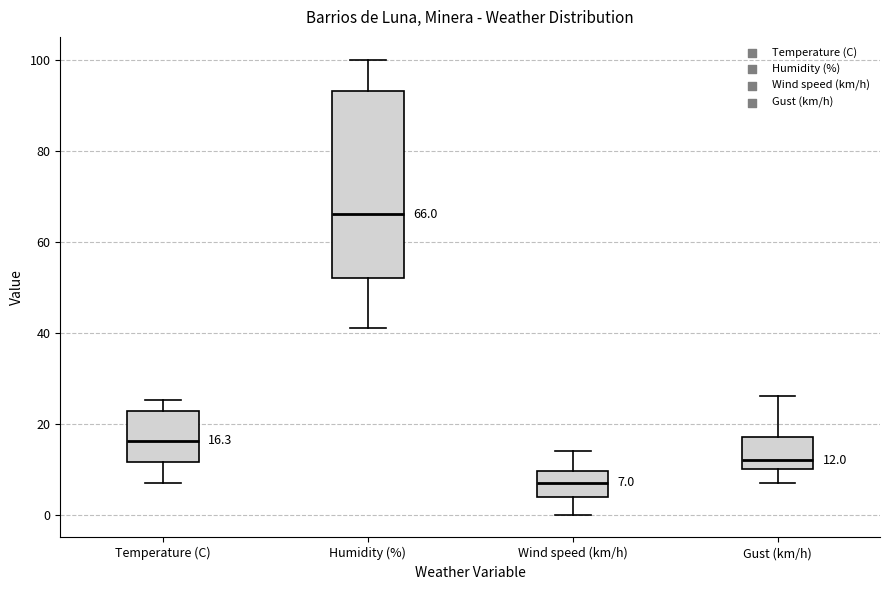

Which box has the lowest median line?

Wind speed (km/h)